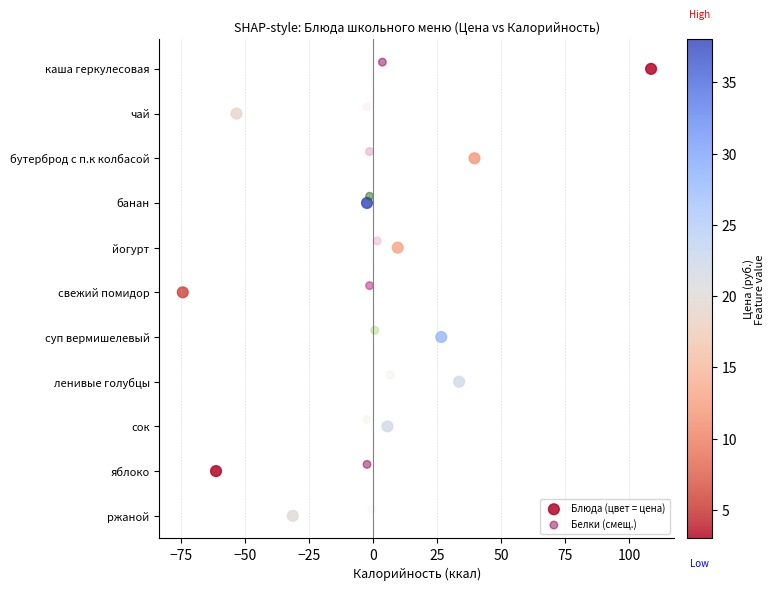

What are all the series names shown in the legend?

Блюда (цвет = цена), Белки (смещ.)